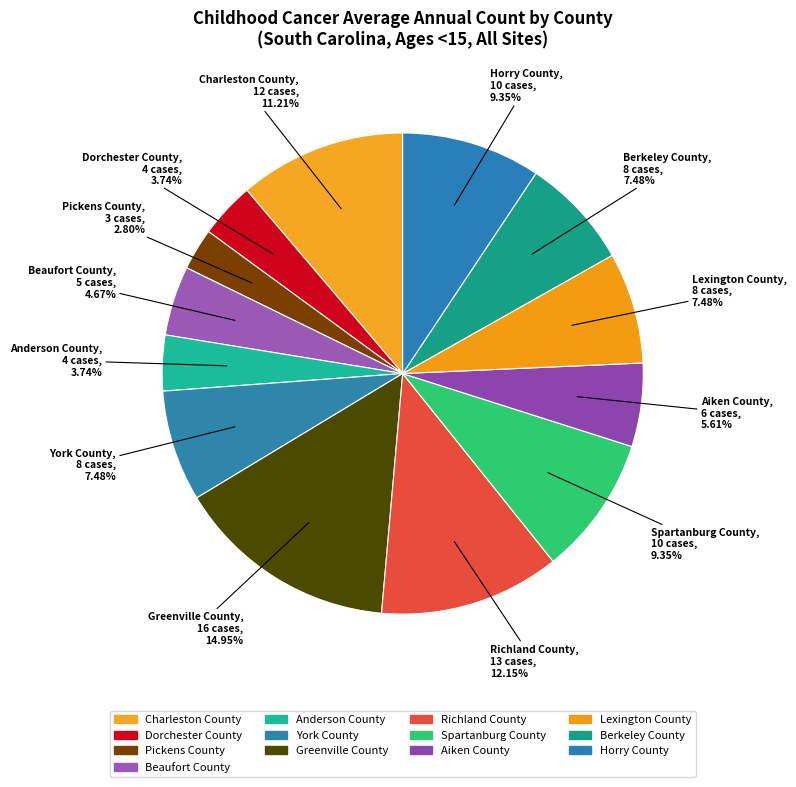

How many slices are in this pie chart?

13